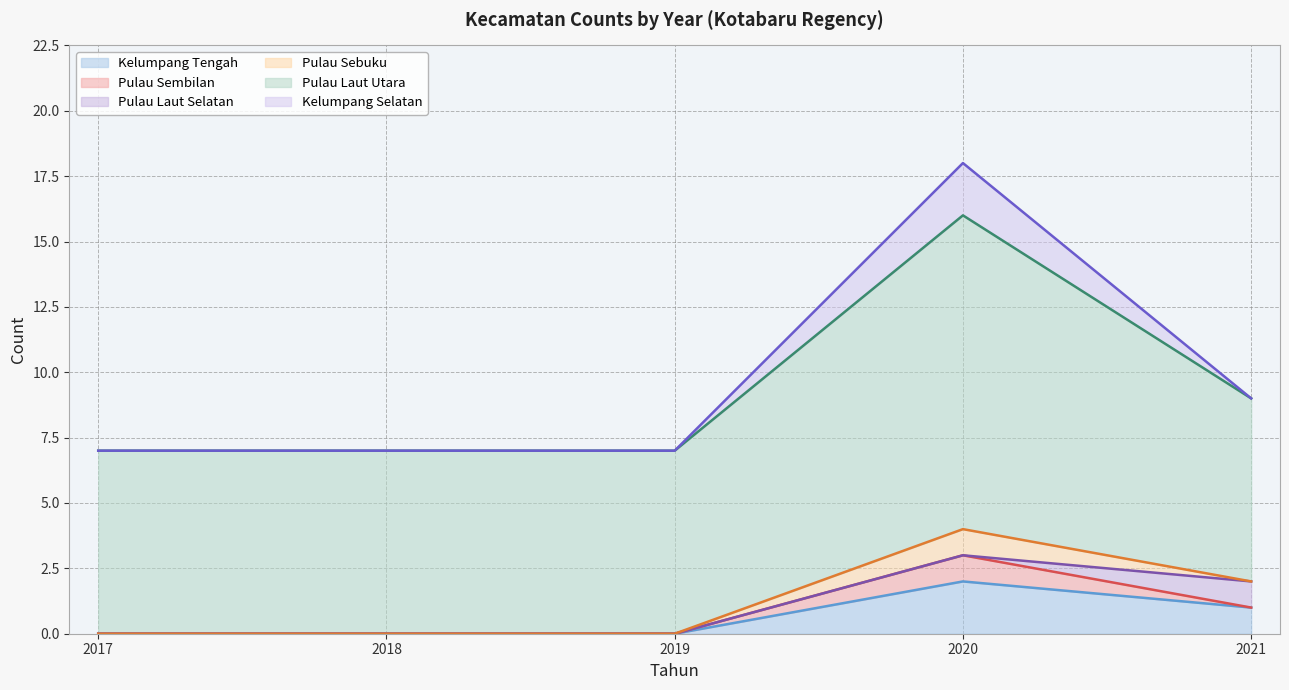

Which series has the largest total across all categories?

Pulau Laut Utara